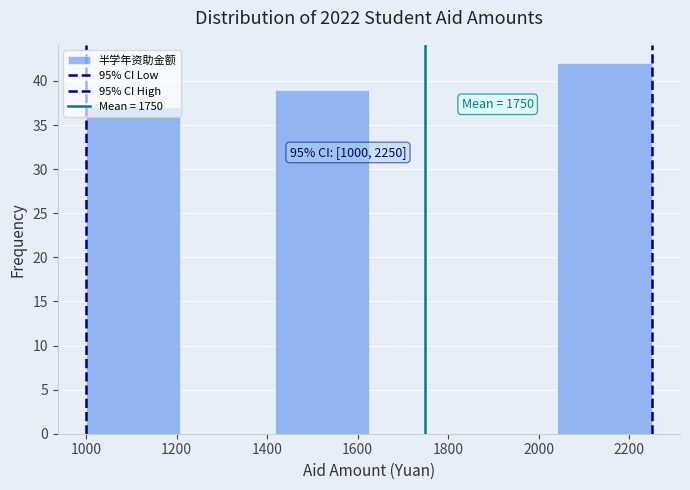

Over which range of the x-axis is the bar tallest?

2040 to 2260